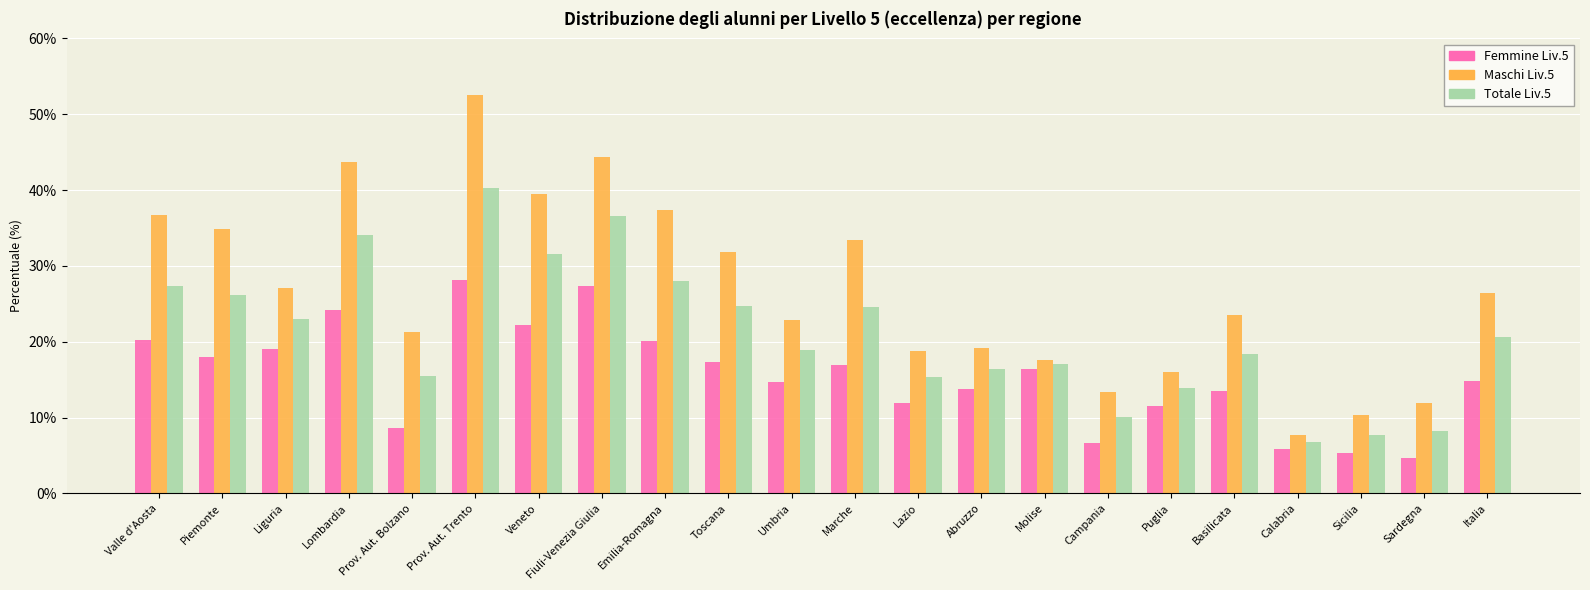

What is the label of the 22nd bar from the right?

Valle d'Aosta